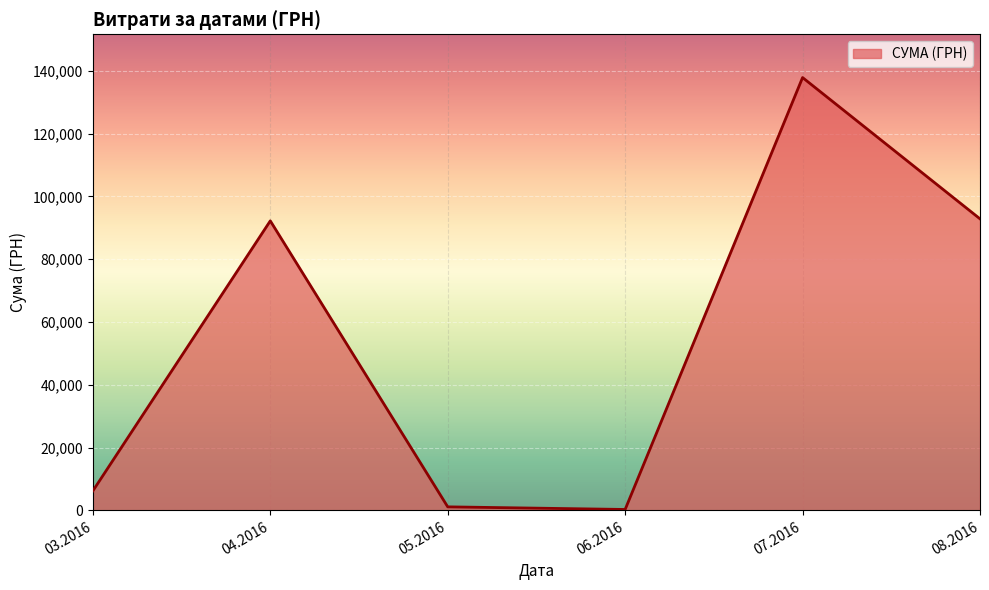

What is the difference between the second highest and second lowest values?

91722.6